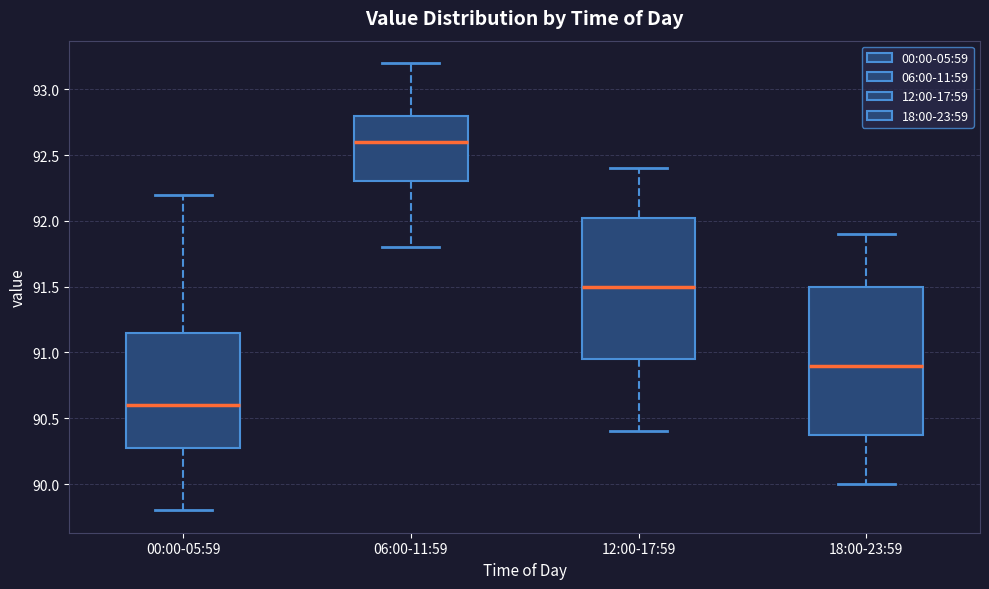

Reading left to right, transcribe this box plot: for each box, give where its median line is, the range the box spans, and where its two whiskers end, as read against the y-axis. The values are not printed on the chart, so give them approximately, as read against the axis.

00:00-05:59: median 90.60, box 90.30 to 91.15, whiskers 89.80 to 92.20
06:00-11:59: median 92.60, box 92.30 to 92.80, whiskers 91.80 to 93.20
12:00-17:59: median 91.50, box 90.95 to 92.05, whiskers 90.40 to 92.40
18:00-23:59: median 90.90, box 90.40 to 91.50, whiskers 90.00 to 91.90